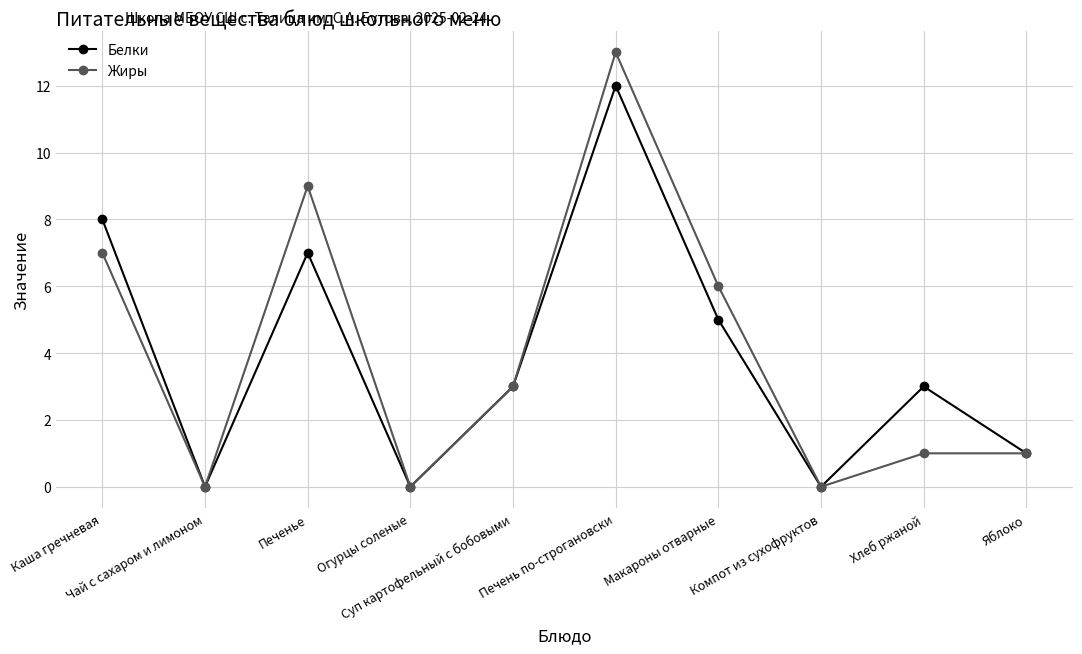

The Белки series shows 10 at Печенье. True or false?

False